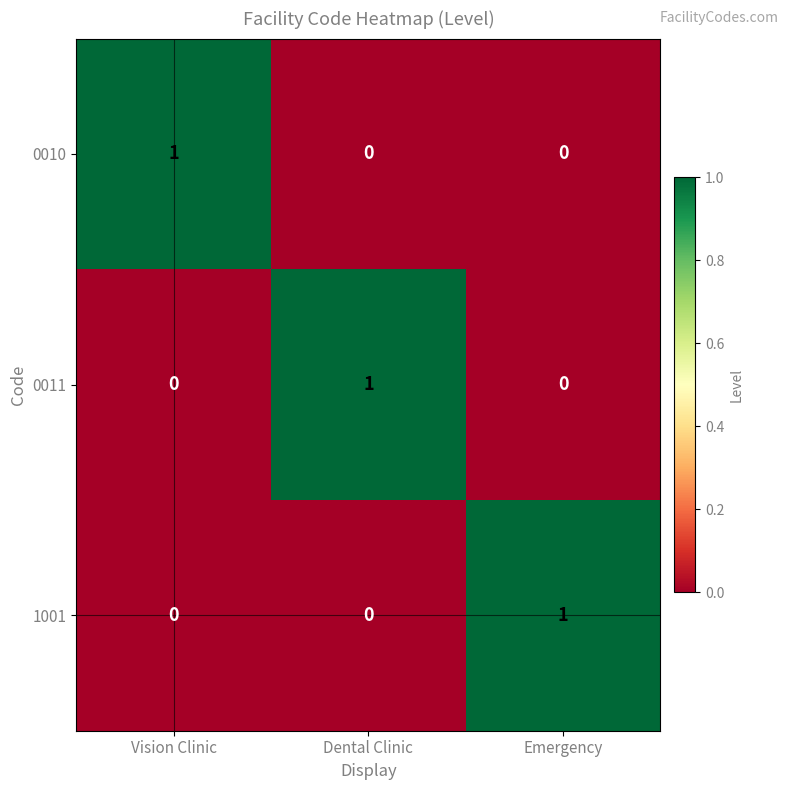

Reading left to right, transcribe all the data shown in this chart.

0010: Vision Clinic=1	Dental Clinic=0	Emergency=0
0011: Vision Clinic=0	Dental Clinic=1	Emergency=0
1001: Vision Clinic=0	Dental Clinic=0	Emergency=1